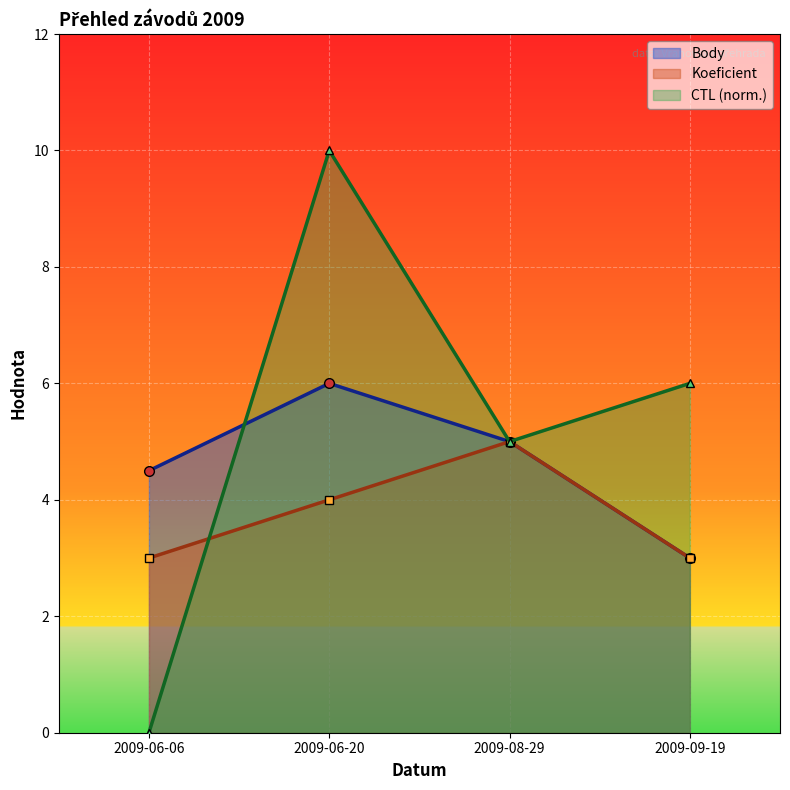

How many values in the CTL series are below 6?

2